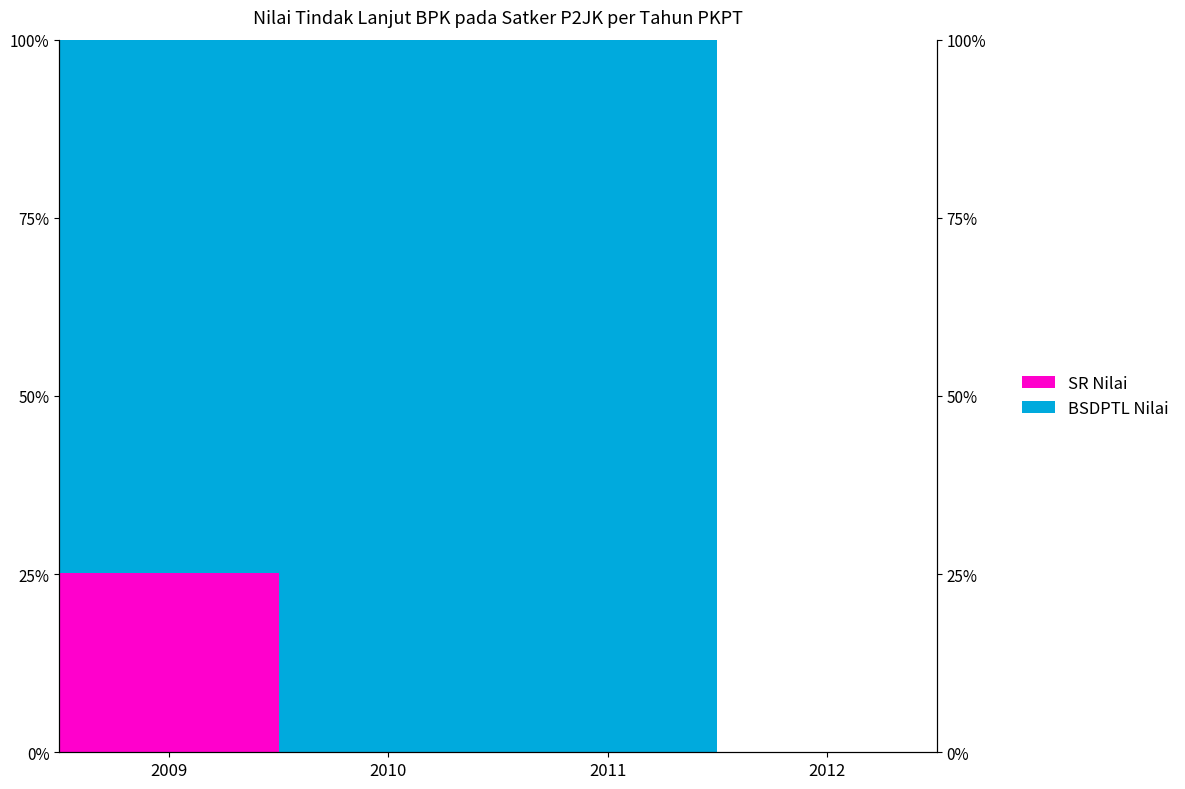

What is the sum of all BSDPTL Nilai values?

274.9